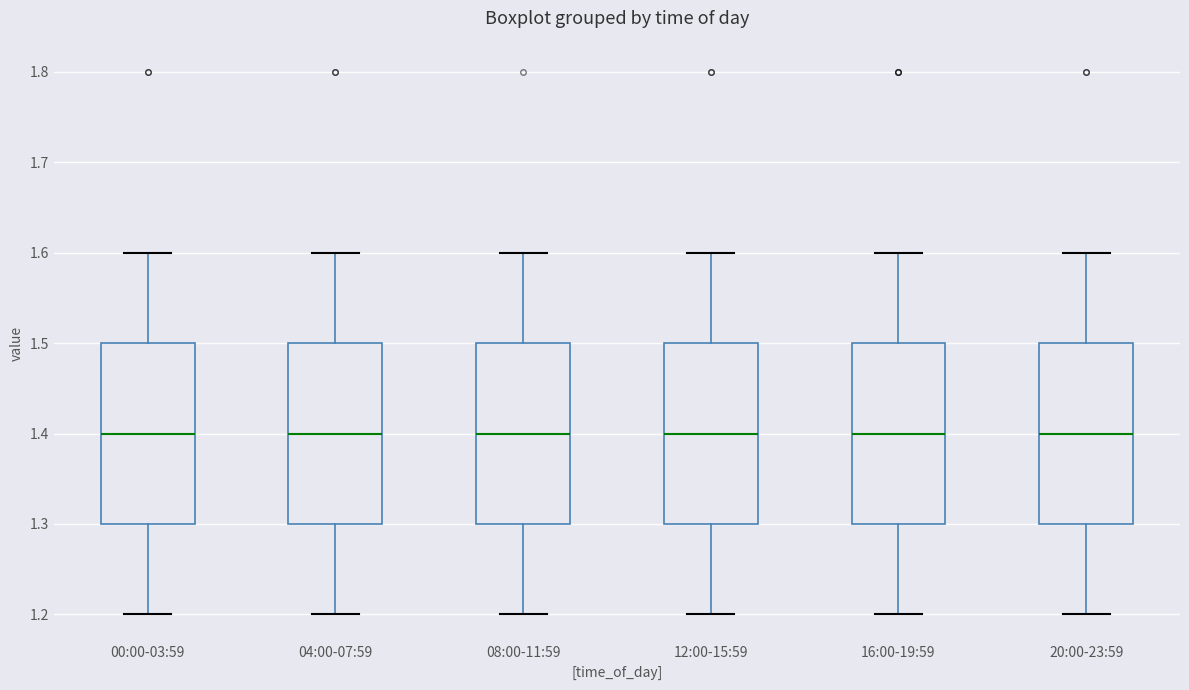

Reading left to right, transcribe this box plot: for each box, give where its median line is, the range the box spans, and where its two whiskers end, as read against the y-axis. The values are not printed on the chart, so give them approximately, as read against the axis.

00:00-03:59: median 1.4, box 1.3 to 1.5, whiskers 1.2 to 1.6
04:00-07:59: median 1.4, box 1.3 to 1.5, whiskers 1.2 to 1.6
08:00-11:59: median 1.4, box 1.3 to 1.5, whiskers 1.2 to 1.6
12:00-15:59: median 1.4, box 1.3 to 1.5, whiskers 1.2 to 1.6
16:00-19:59: median 1.4, box 1.3 to 1.5, whiskers 1.2 to 1.6
20:00-23:59: median 1.4, box 1.3 to 1.5, whiskers 1.2 to 1.6